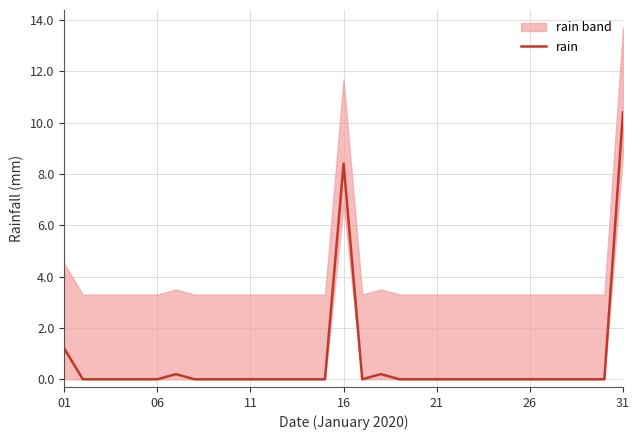

Is it true that rain equals 0.0 at 21?

True